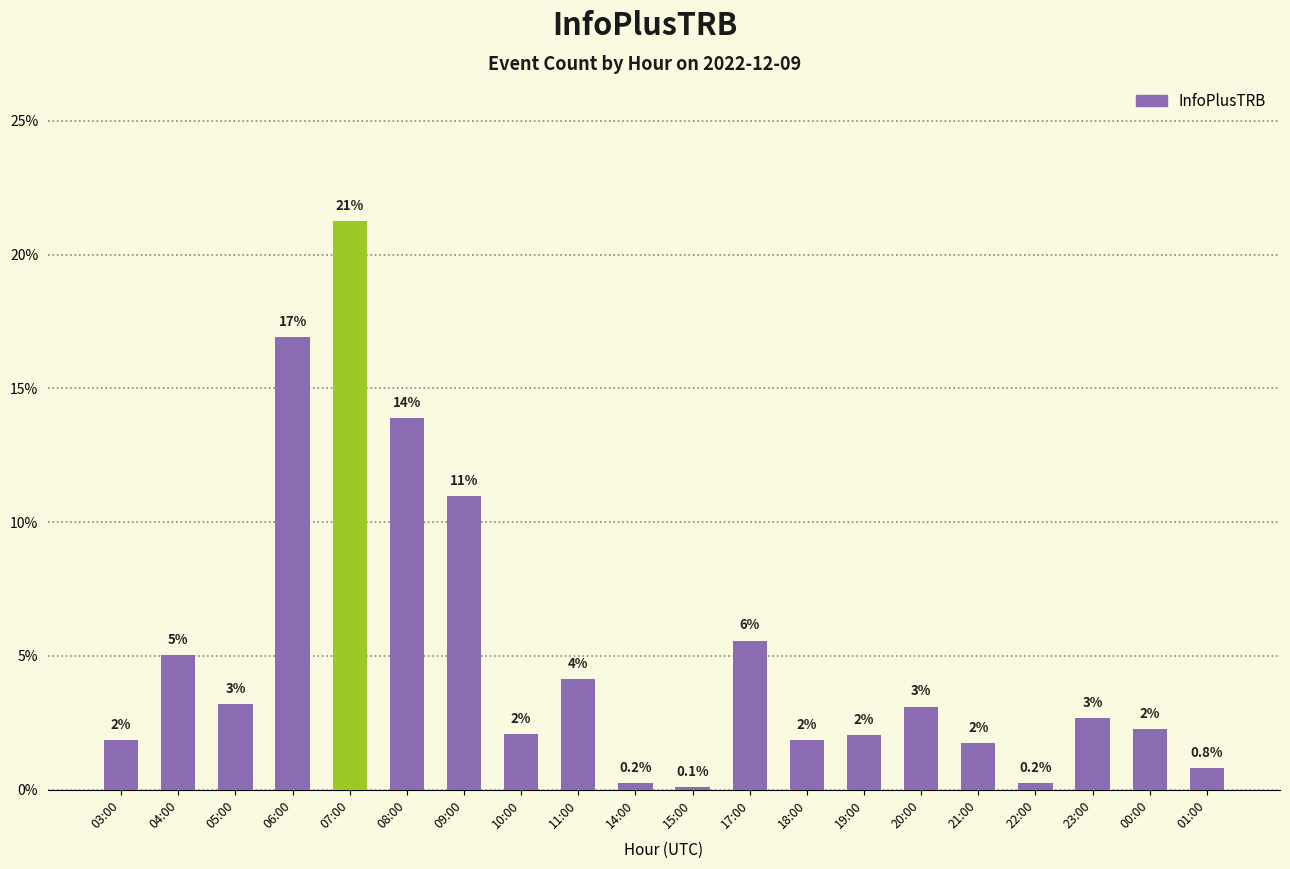

Are the bars horizontal?

No